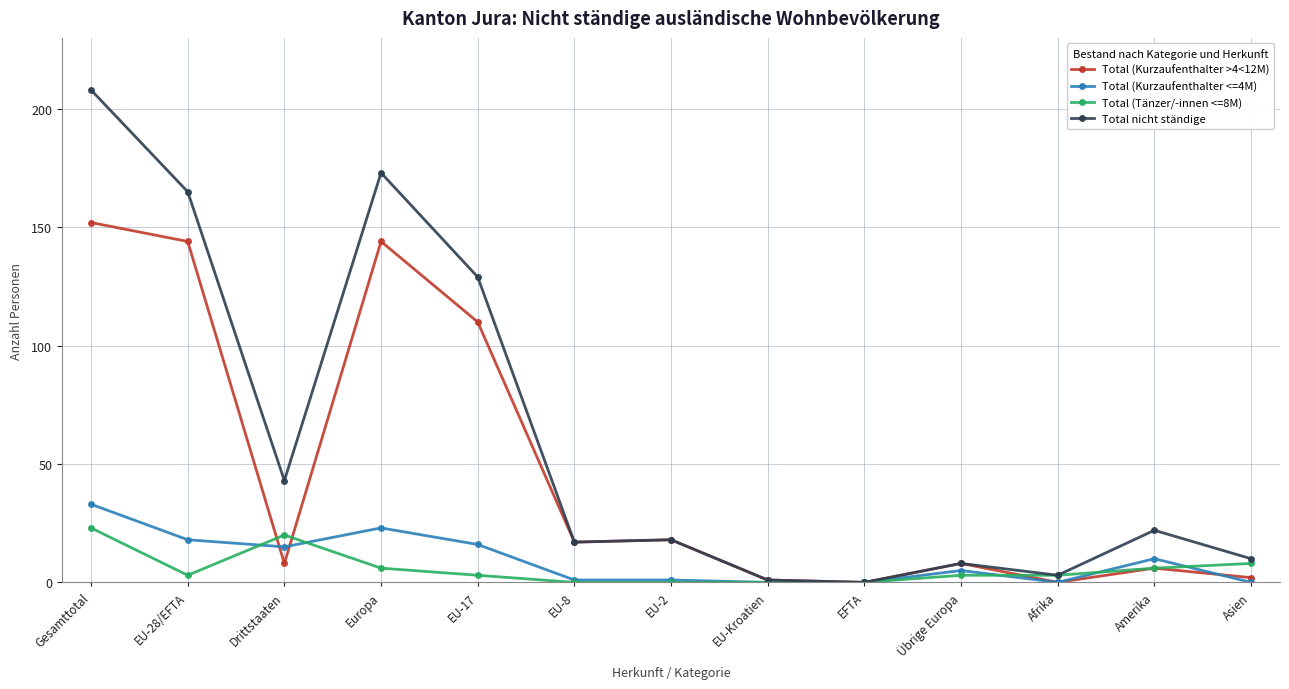

What is the difference between the second highest and minimum values in the Total (Kurzaufenthalter <=4M) series?

23